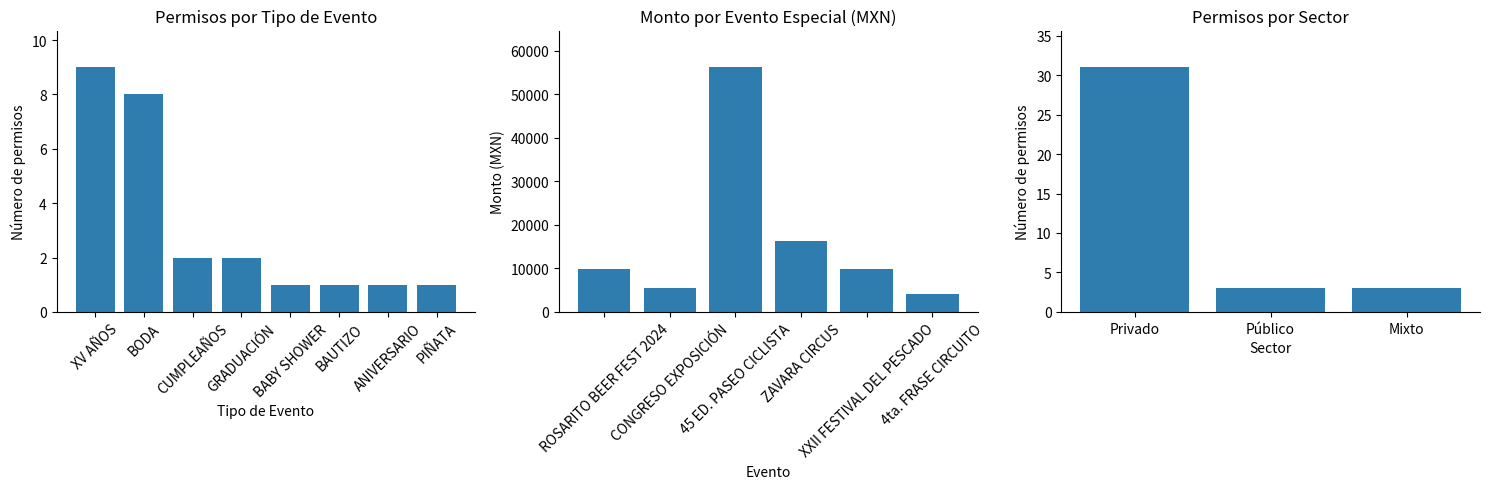

What is the highest value of the Monto total series?

56238